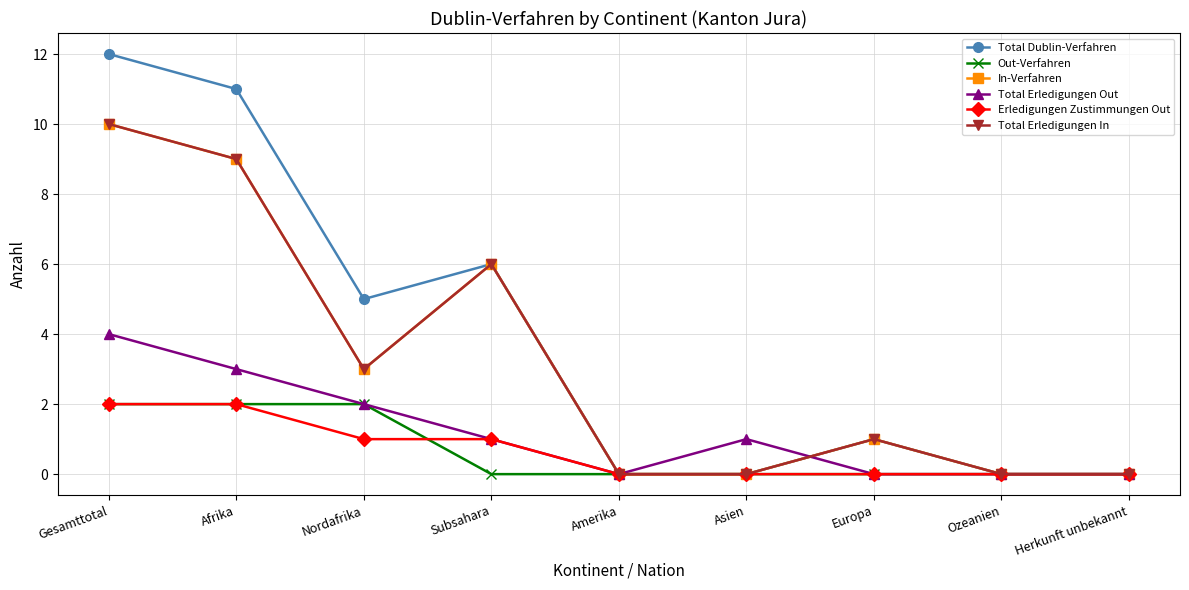

Between Gesamttotal and Nordafrika, which is larger?

Gesamttotal